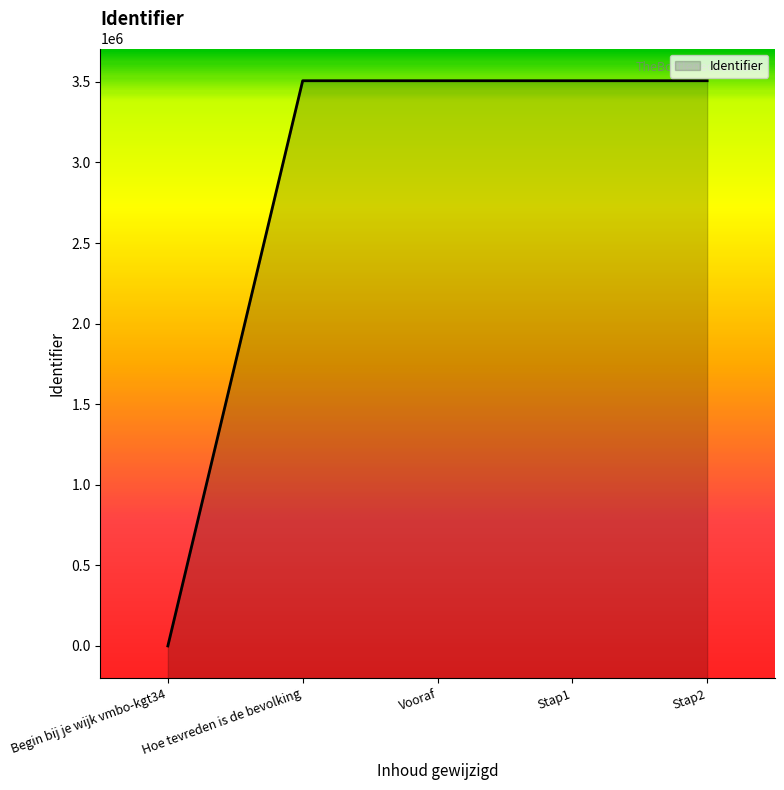

What is the average value?

2805580